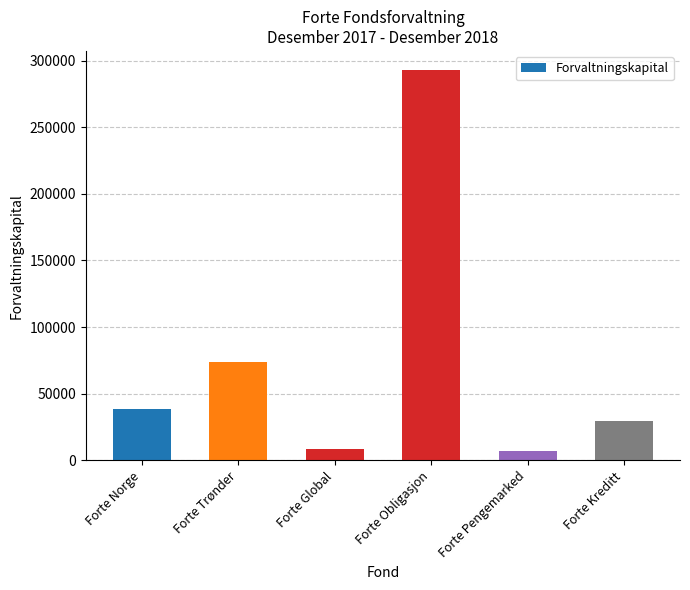

What is the label of the 2nd bar from the right?

Forte Pengemarked